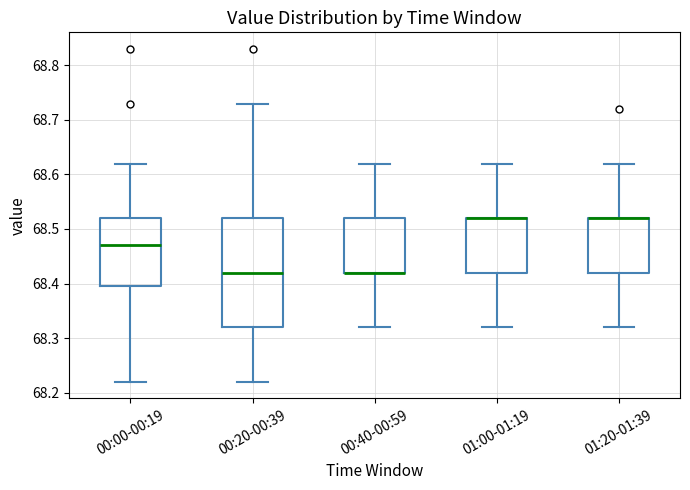

Reading left to right, transcribe this box plot: for each box, give where its median line is, the range the box spans, and where its two whiskers end, as read against the y-axis. The values are not printed on the chart, so give them approximately, as read against the axis.

00:00-00:19: median 68.47, box 68.40 to 68.52, whiskers 68.22 to 68.62
00:20-00:39: median 68.42, box 68.32 to 68.52, whiskers 68.22 to 68.73
00:40-00:59: median 68.42 (drawn on the box's lower edge), box 68.42 to 68.52, whiskers 68.32 to 68.62
01:00-01:19: median 68.52 (drawn on the box's upper edge), box 68.42 to 68.52, whiskers 68.32 to 68.62
01:20-01:39: median 68.52 (drawn on the box's upper edge), box 68.42 to 68.52, whiskers 68.32 to 68.62